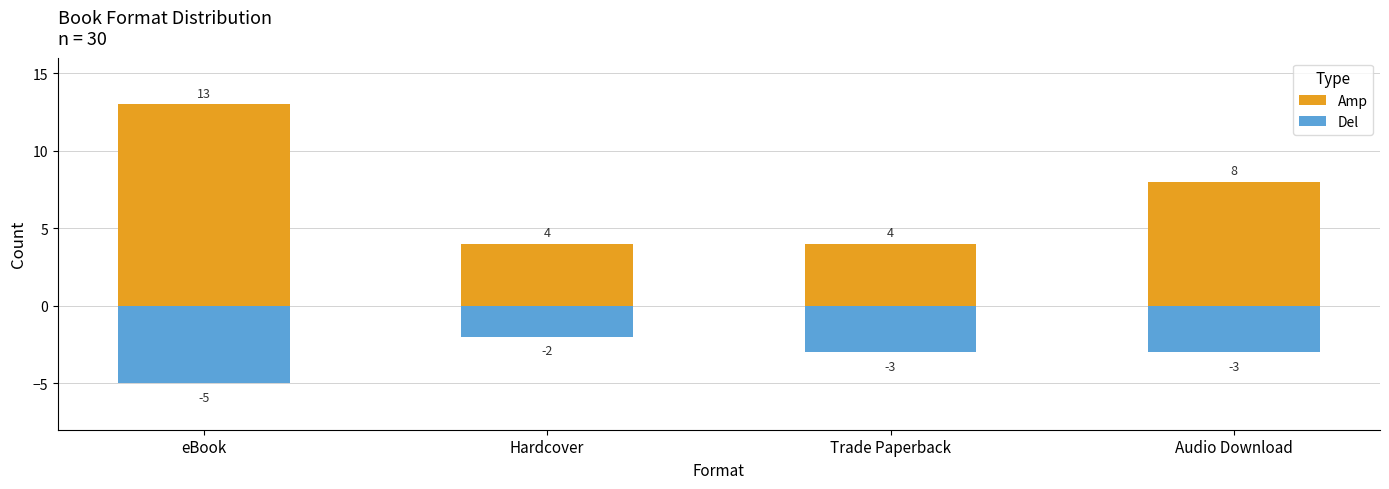

What is the difference between the highest and lowest values at Audio Download?

11